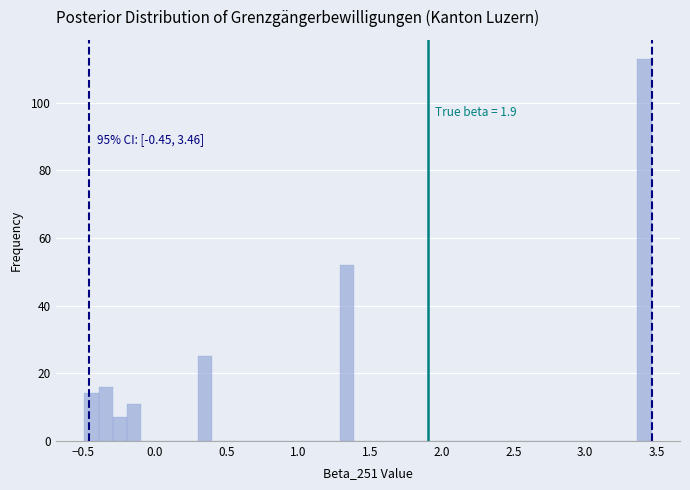

Read against the x-axis, roughly where is the centre of the tallest bar?

3.40